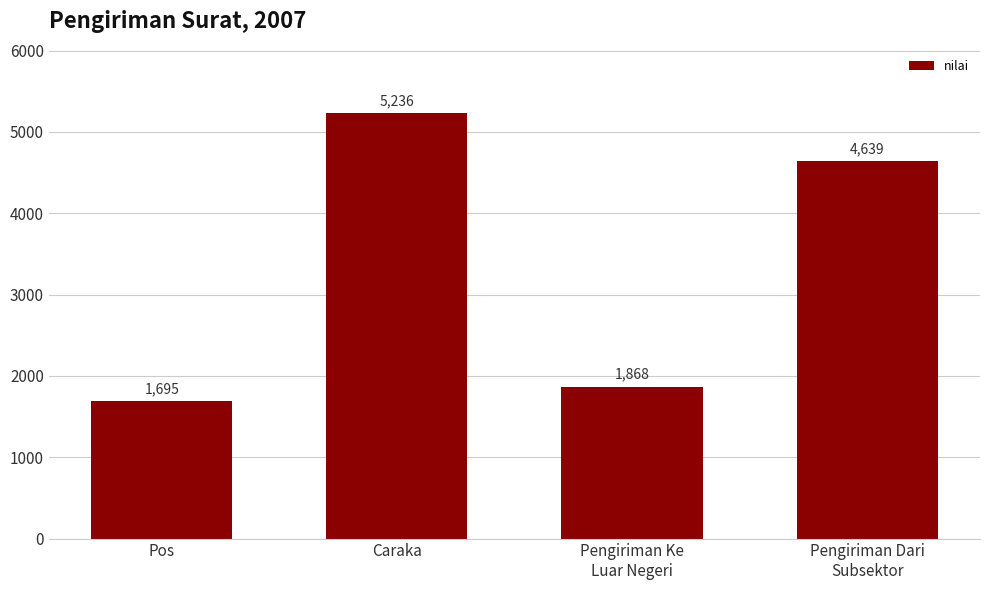

What is the label of the 1st bar from the right?

Pengiriman Dari
Subsektor